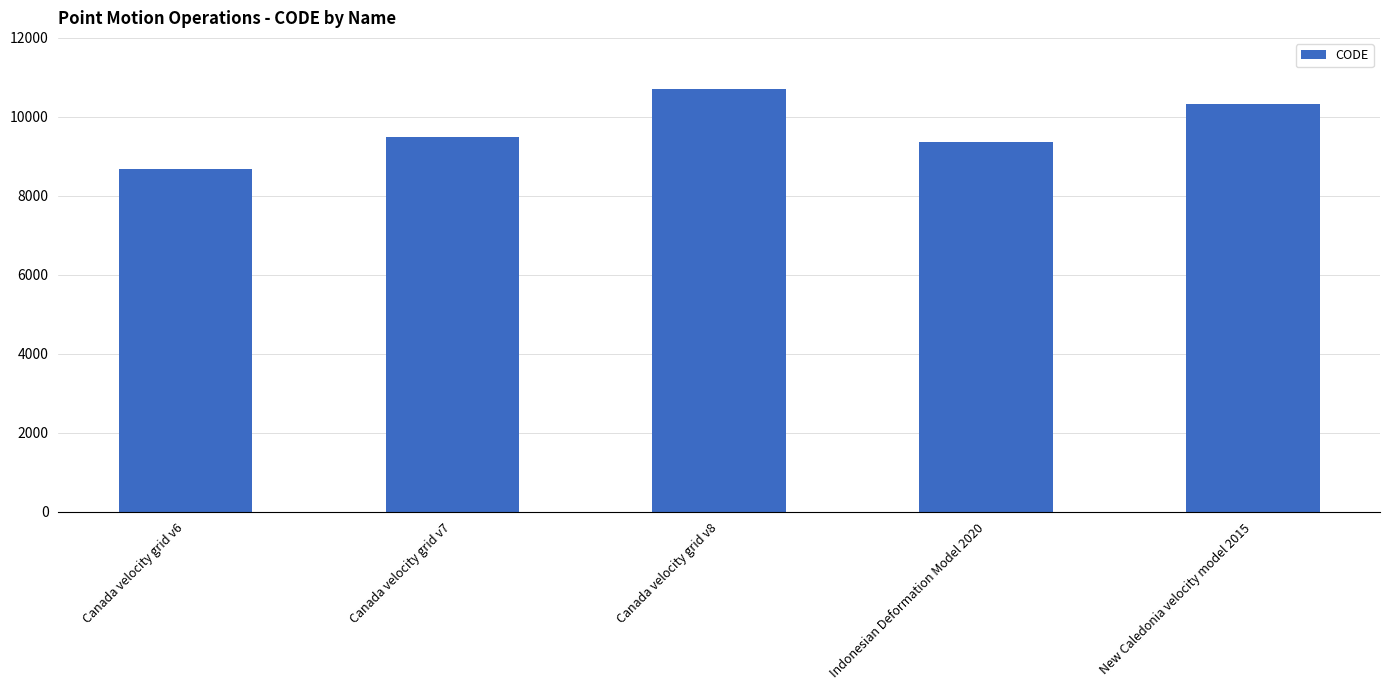

What is the difference between the second highest and minimum values?

1647